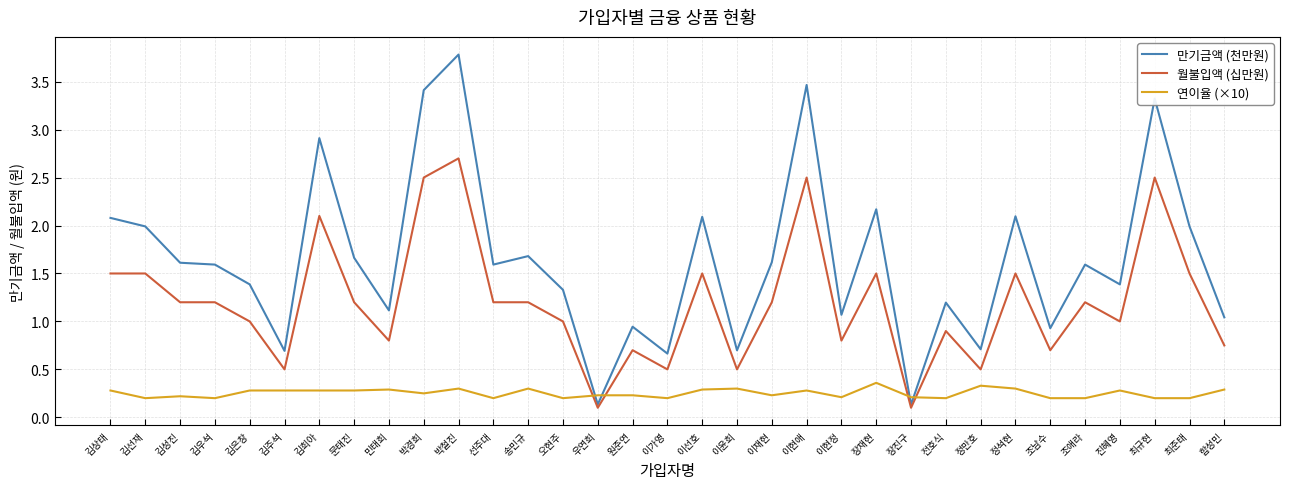

Where do 만기금액 (천만원) and 연이율 (×10) first cross each other?

오현주 and 우연희